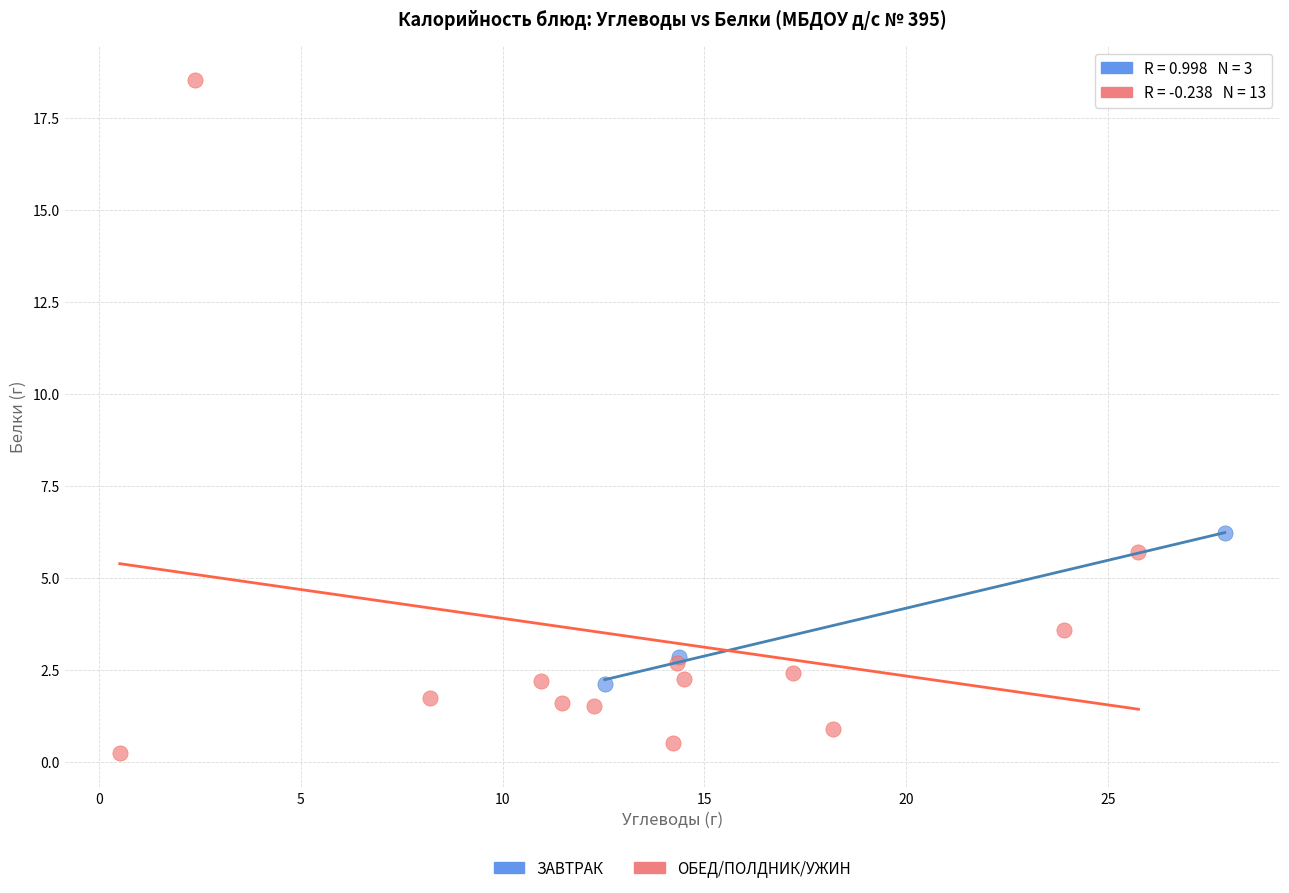

Which series contains the lowest Y value?

ОБЕД/ПОЛДНИК/УЖИН